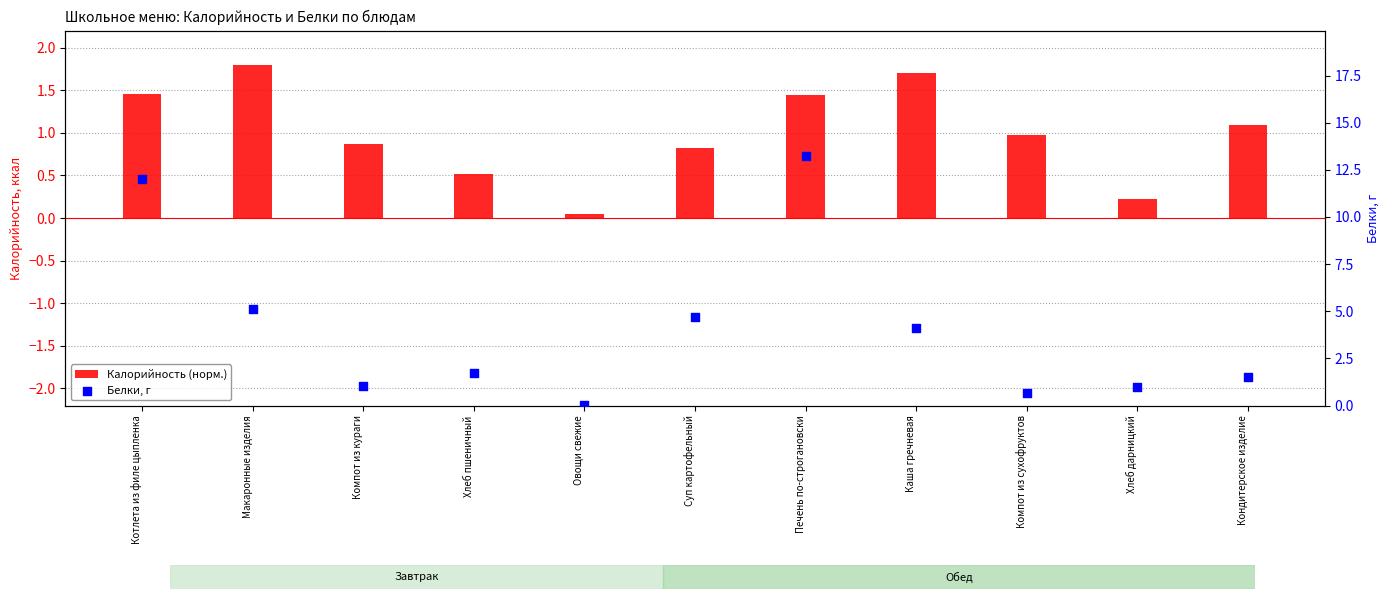

Which series has the largest total across all categories?

Белки, г